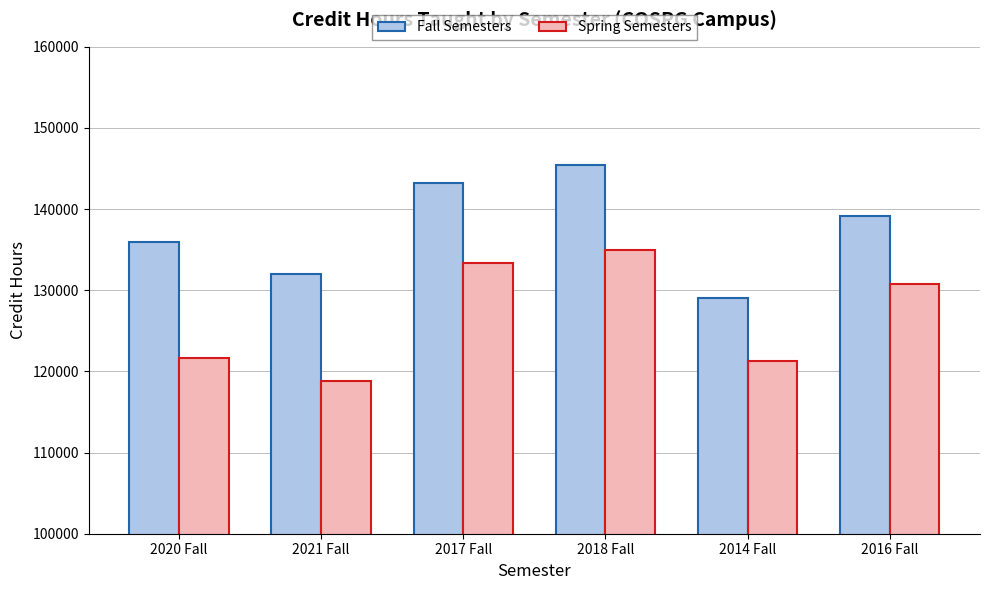

What is the difference between the maximum and minimum values in the Spring Semesters series?

16044.0